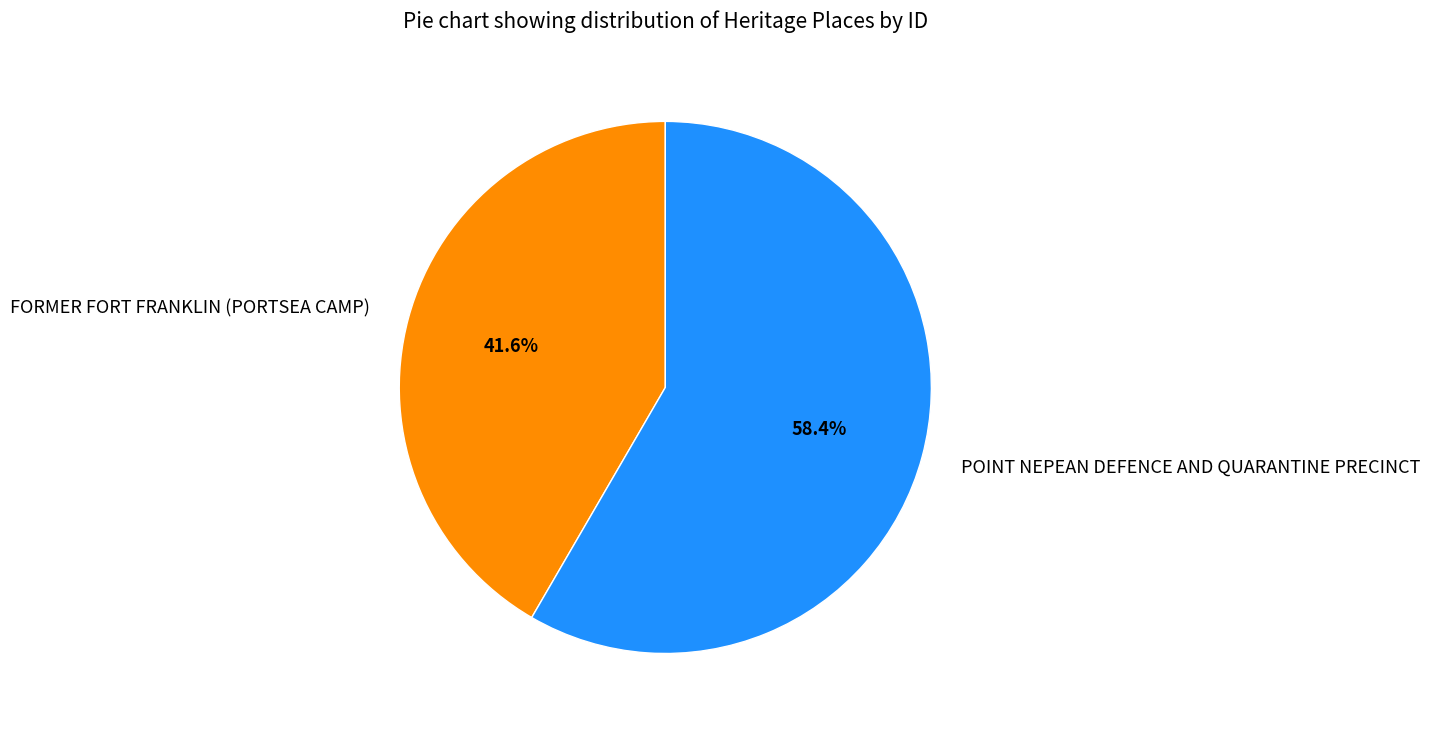

How many segments does this pie chart have?

2